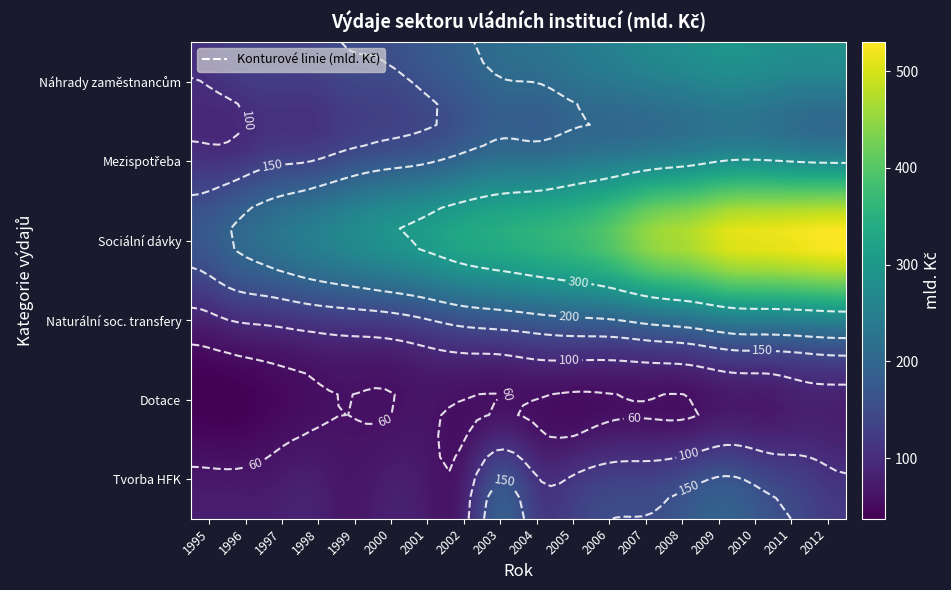

Between 1995 and 1999, which is larger?

1999